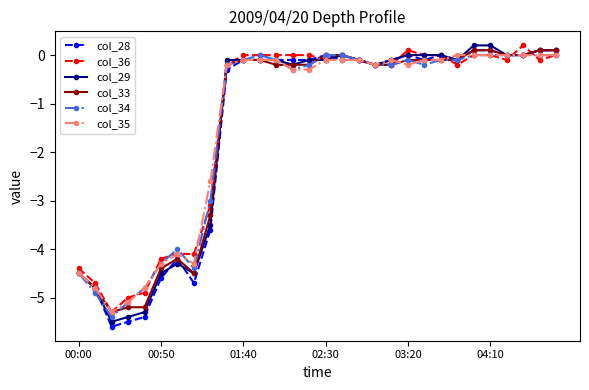

What is the smallest value displayed?

-5.6